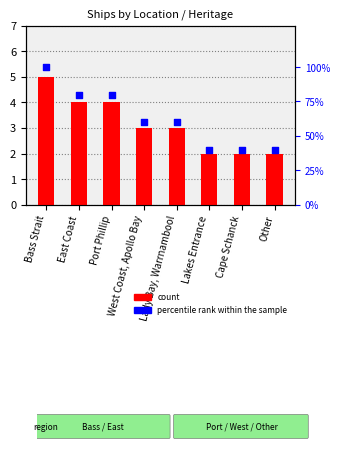

What is the total value across all series at Cape Schanck?

42